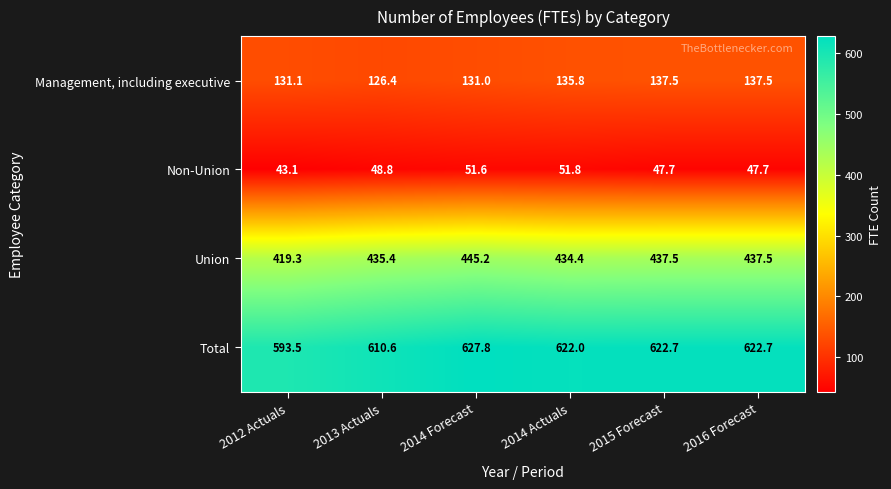

Which series changed the most between 2013 Actuals and 2014 Actuals?

Total